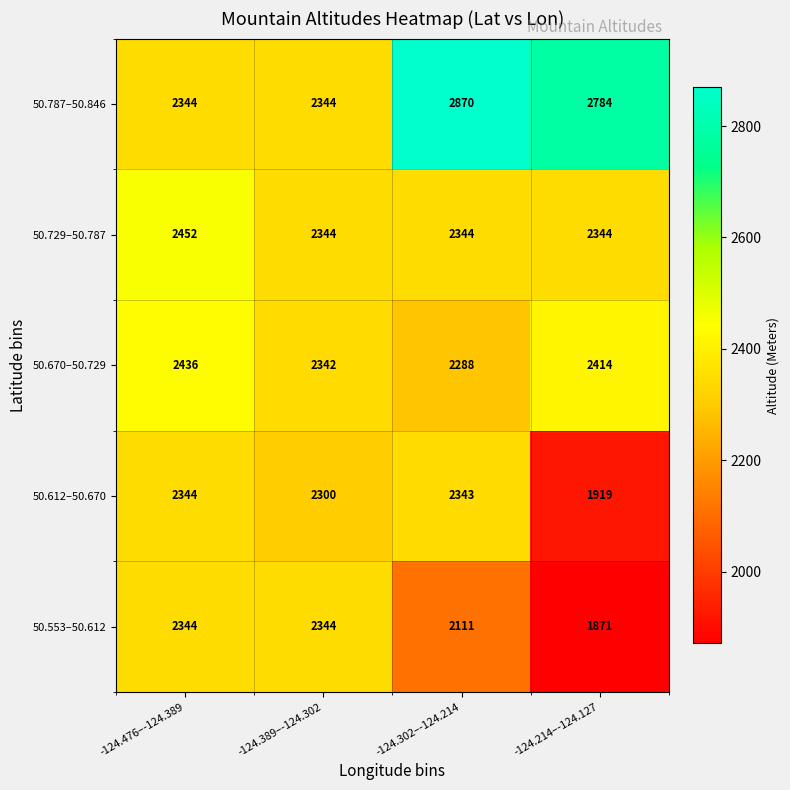

How many 50.670–50.729 values are between 2342 and 2436?

3